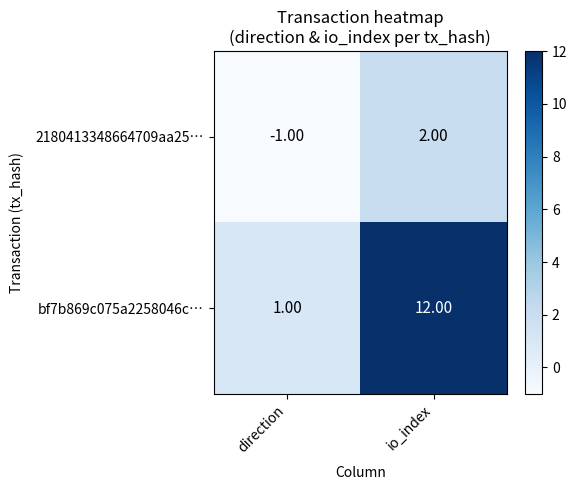

What is the difference between the maximum and minimum values in the bf7b869c075a2258046c… series?

11